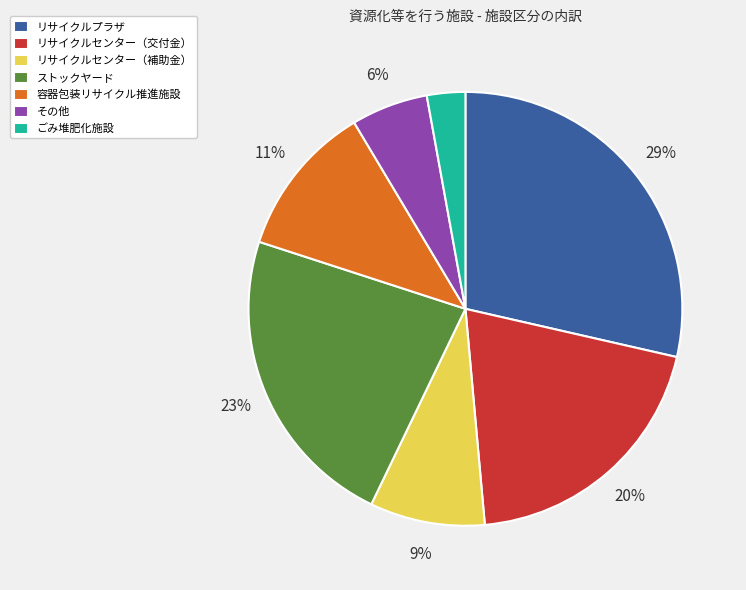

Is there any slice that represents more than half of the pie?

No